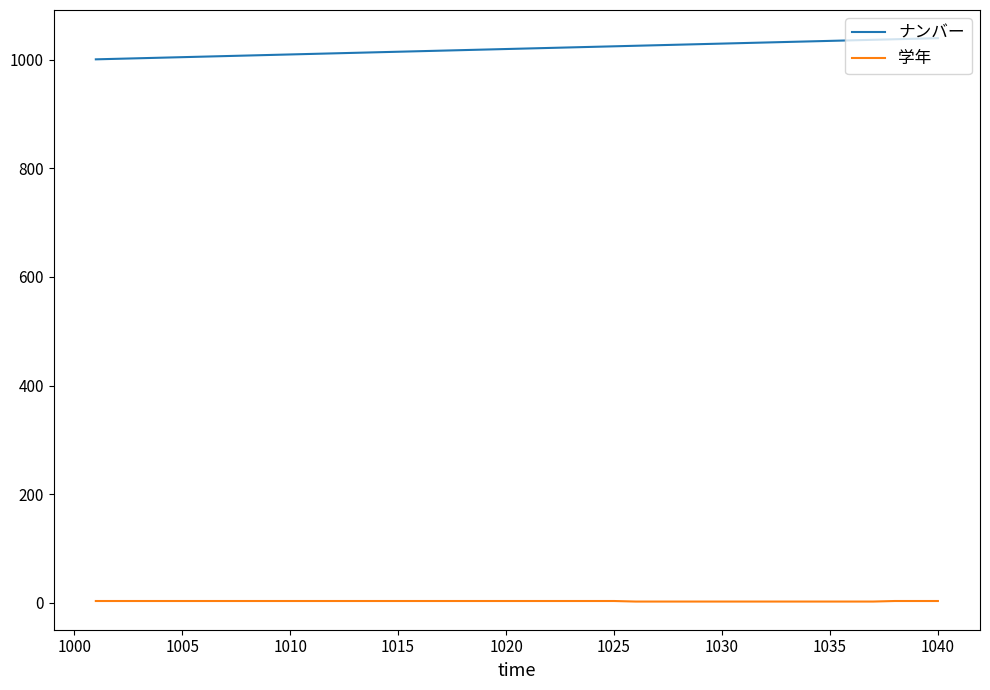

What is the difference between the maximum and minimum values in the ナンバー series?

39